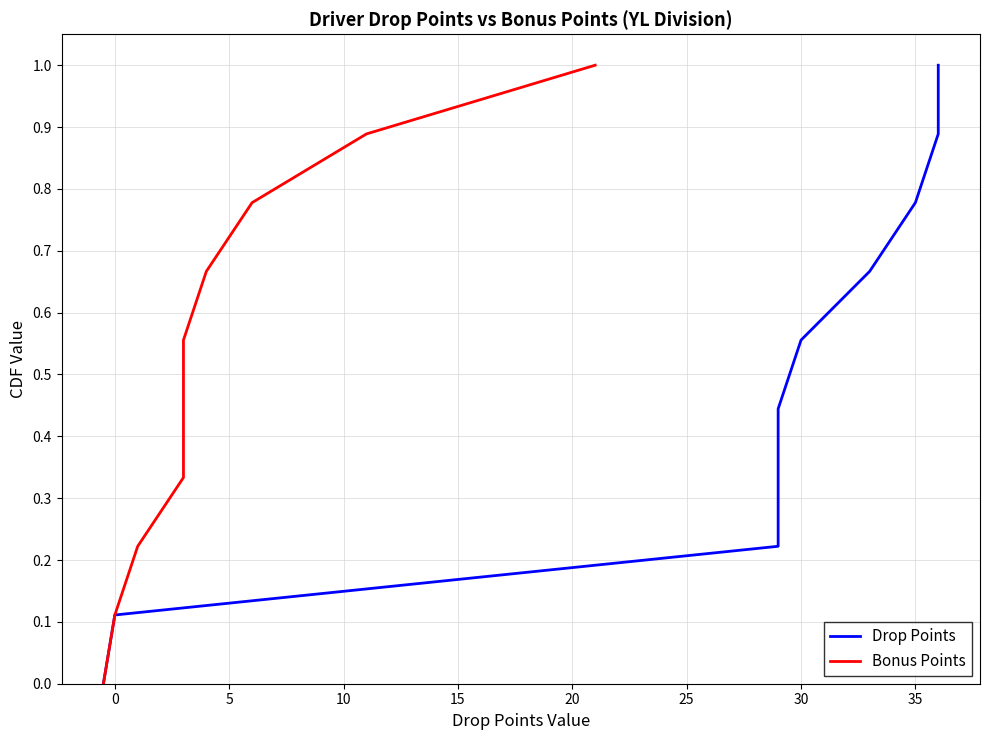

Is the value of Drop Points at 20 greater than the value of Bonus Points at 30?

No